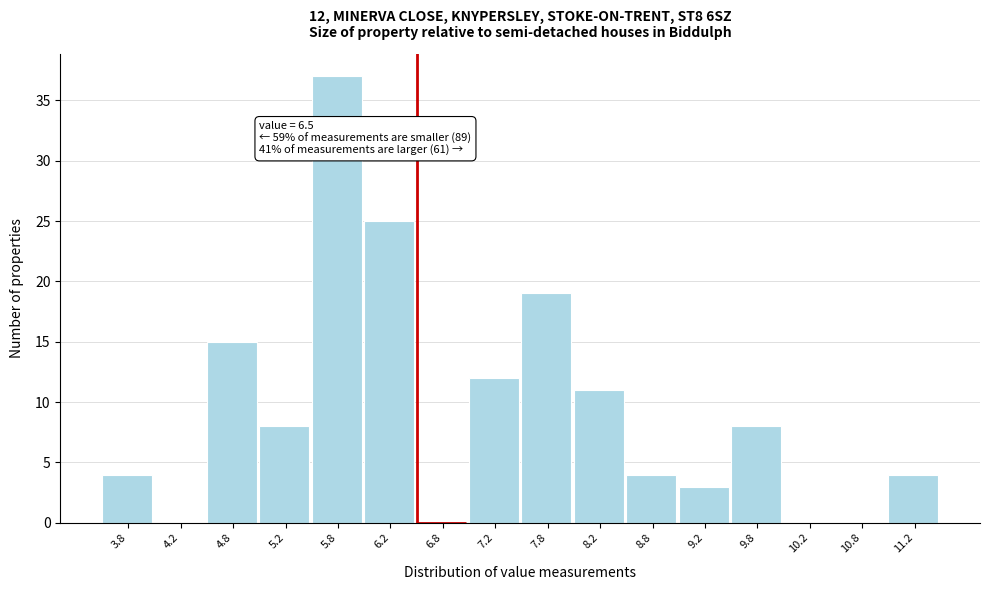

Over which range of the x-axis is the bar tallest?

5.5 to 6.0